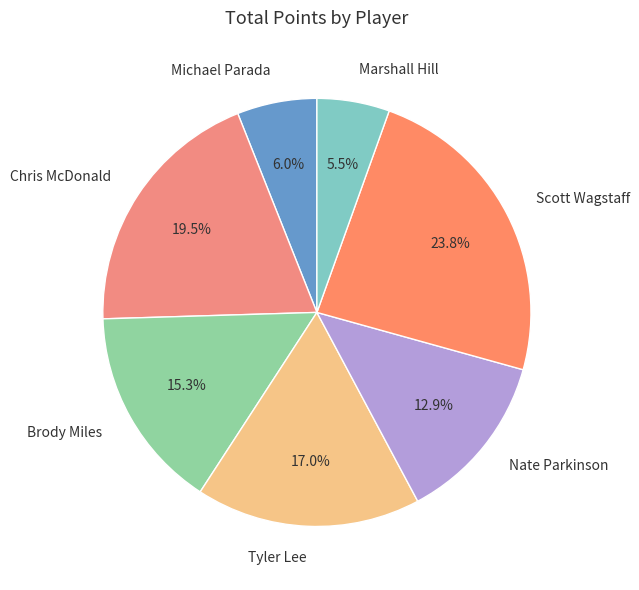

Rank the categories by value from lowest to highest.

Marshall Hill, Michael Parada, Nate Parkinson, Brody Miles, Tyler Lee, Chris McDonald, Scott Wagstaff